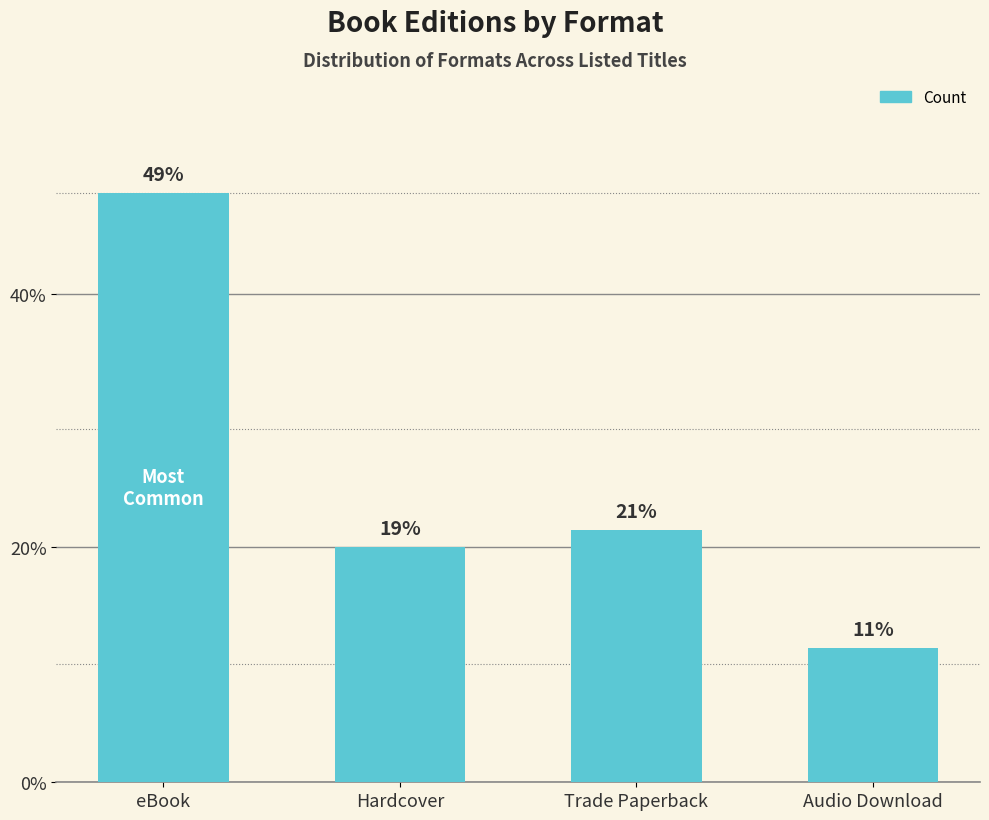

The chart shows a value of 10 at eBook. True or false?

False